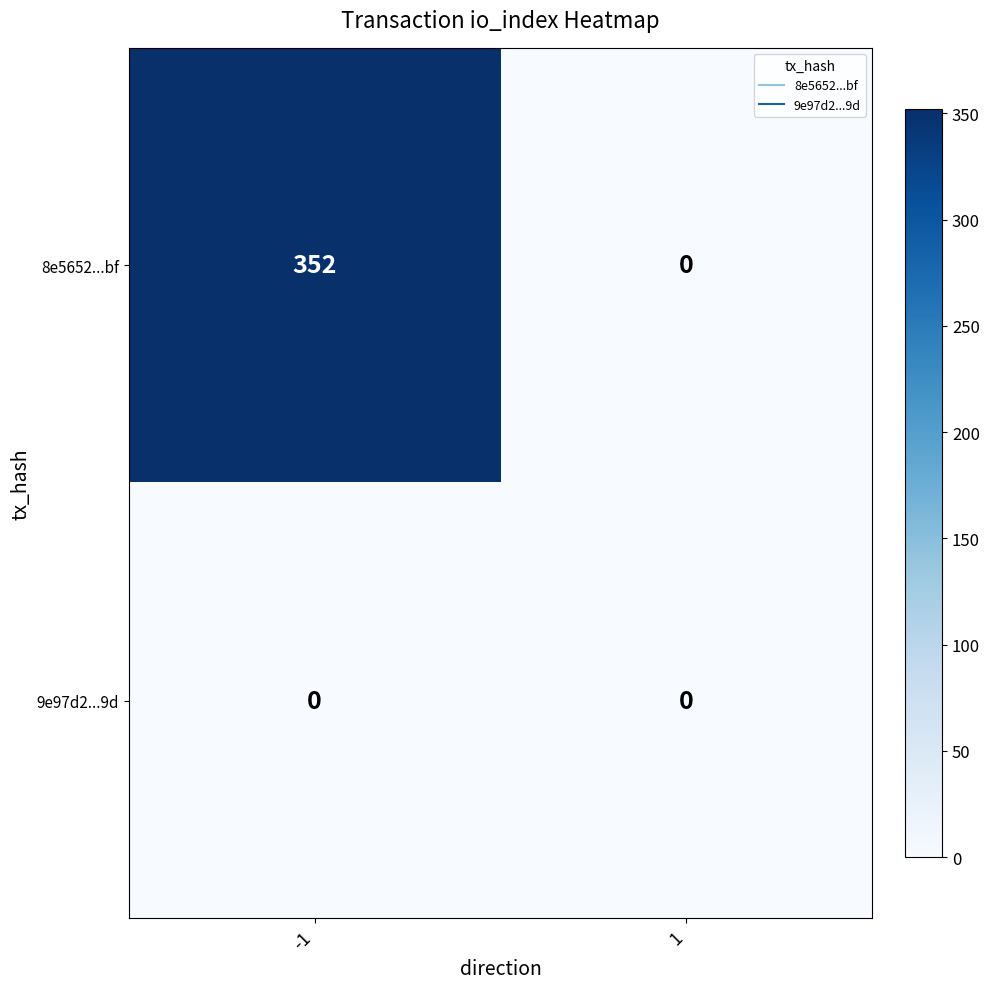

The 8e5652...bf series shows 494 at -1. True or false?

False